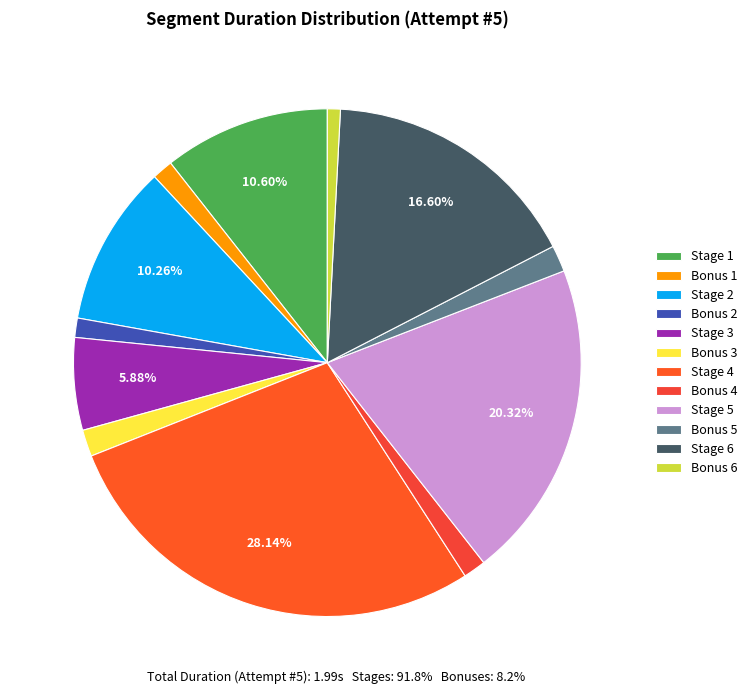

To the nearest percent, what is the difference between the largest and smallest slice percentages?

27%